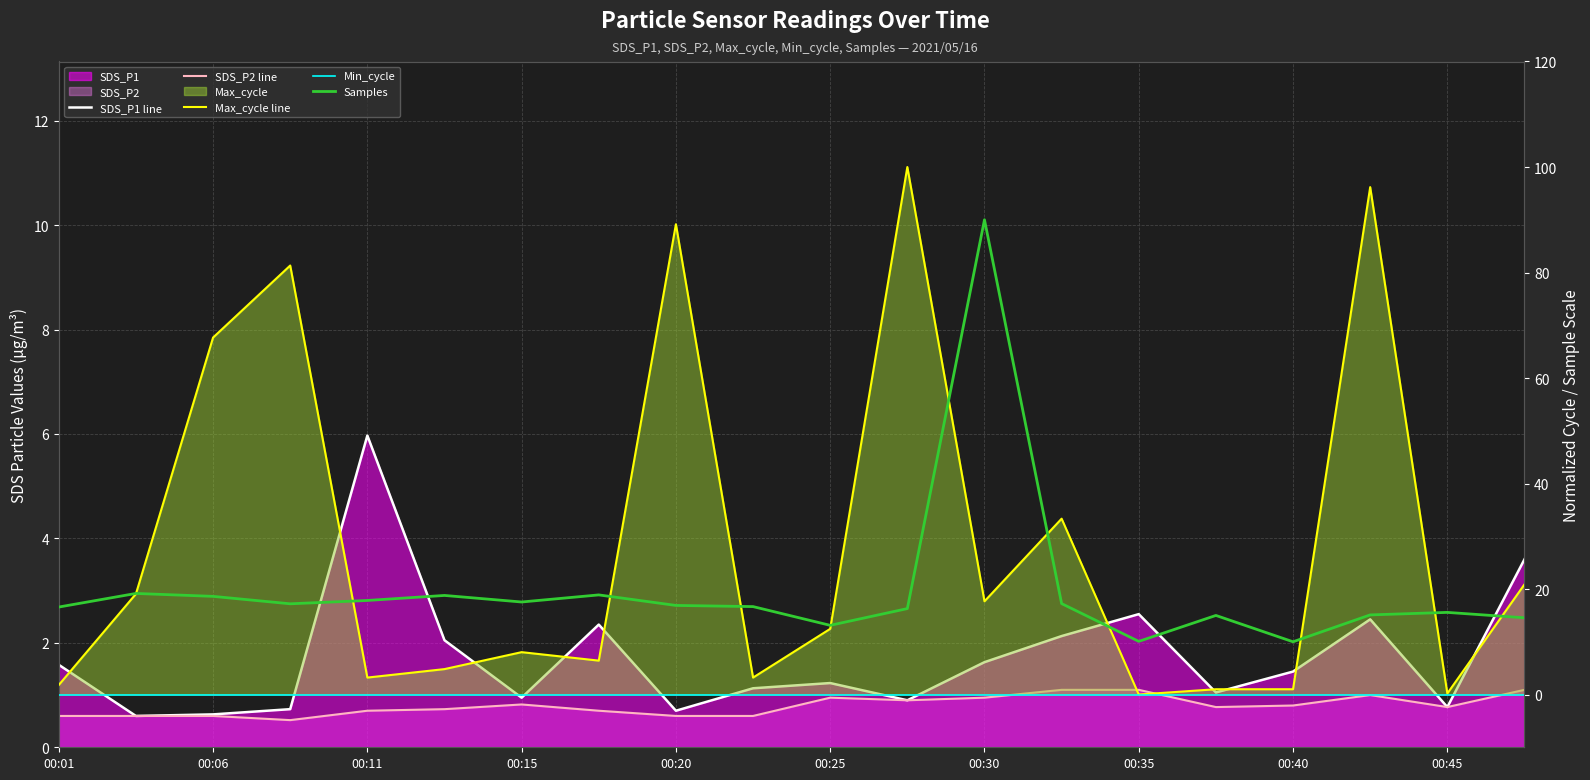

Which series has the largest total across all categories?

Max_cycle line